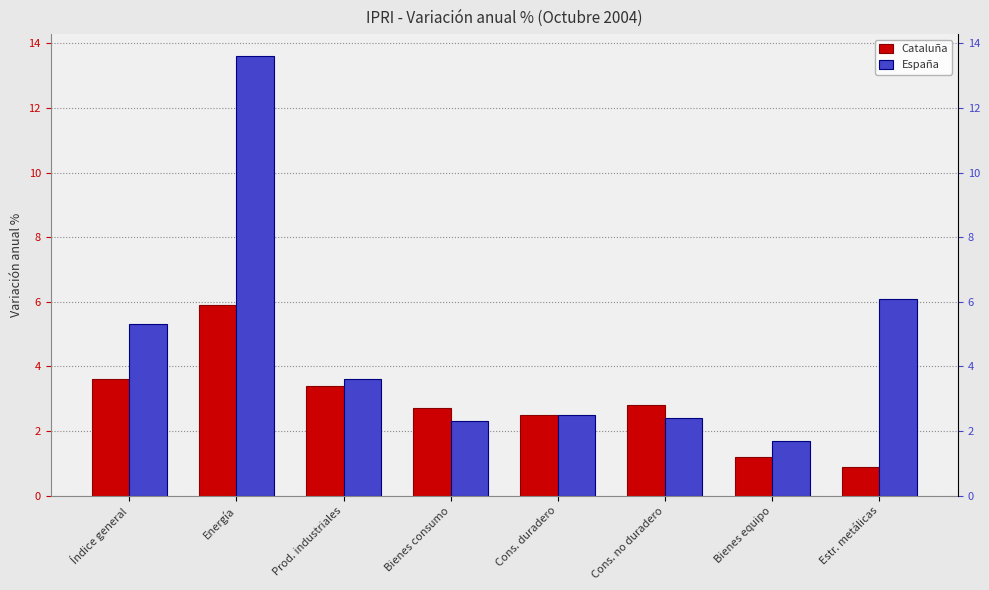

Are the bars horizontal?

No